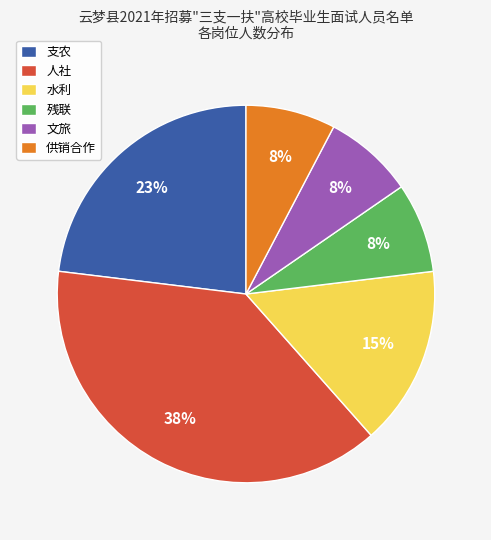

Which category has the biggest portion of the pie?

人社